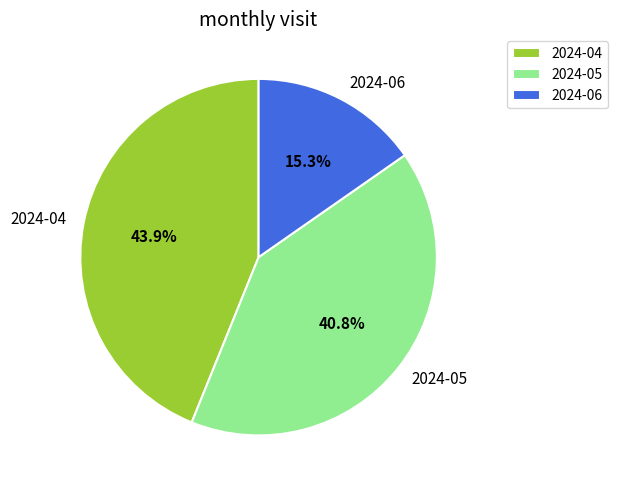

Which slice is the largest?

2024-04